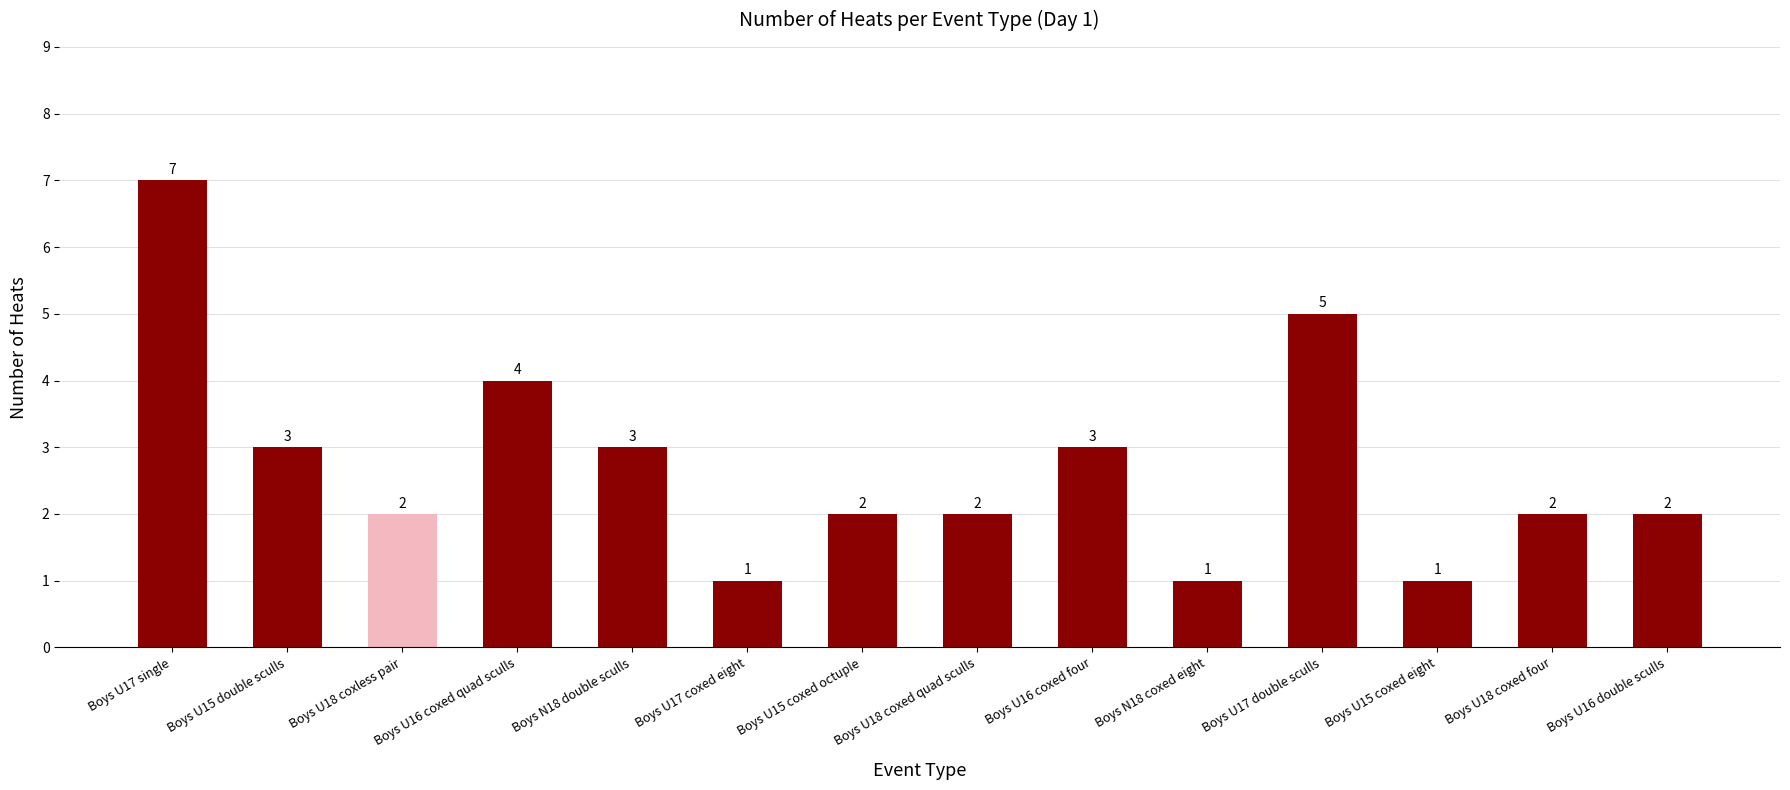

What is the average value?

3